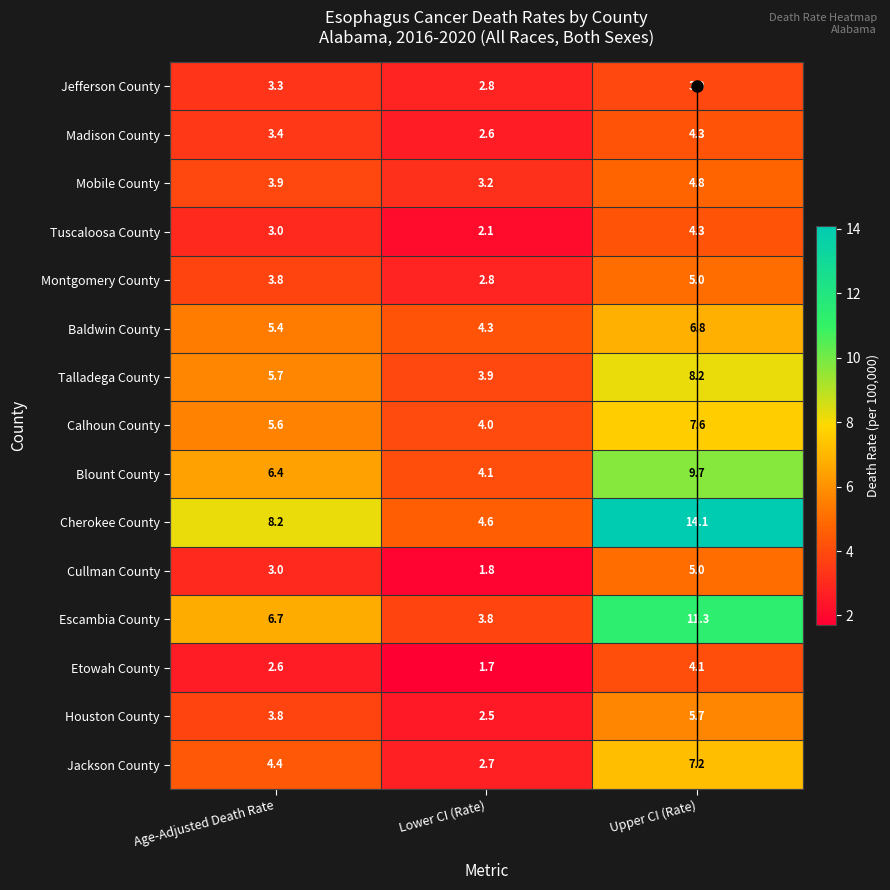

At which label is Houston County closest to 4?

Age-Adjusted Death Rate